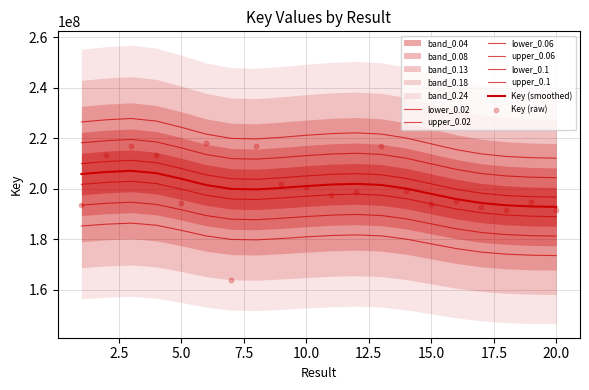

What is the ratio of the value at 1 to the value at 5?

1.0